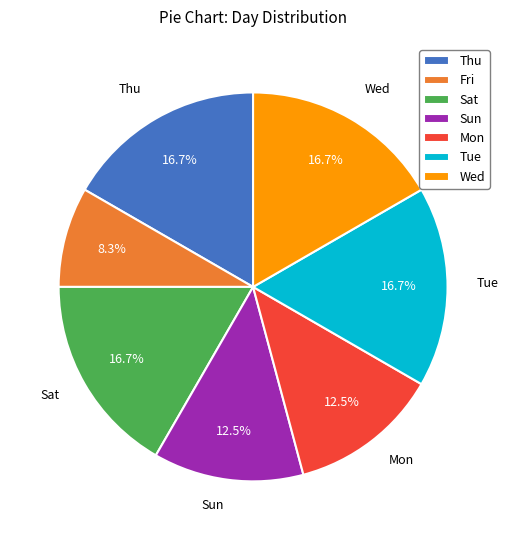

Which category has the smallest portion of the pie?

Fri